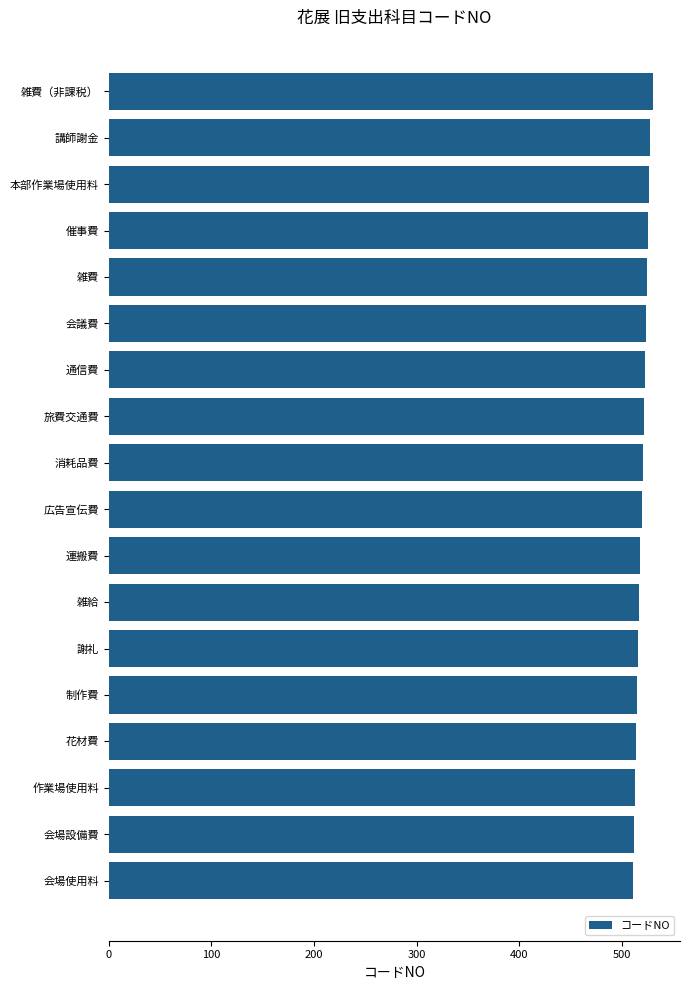

What is the smallest value displayed?

511